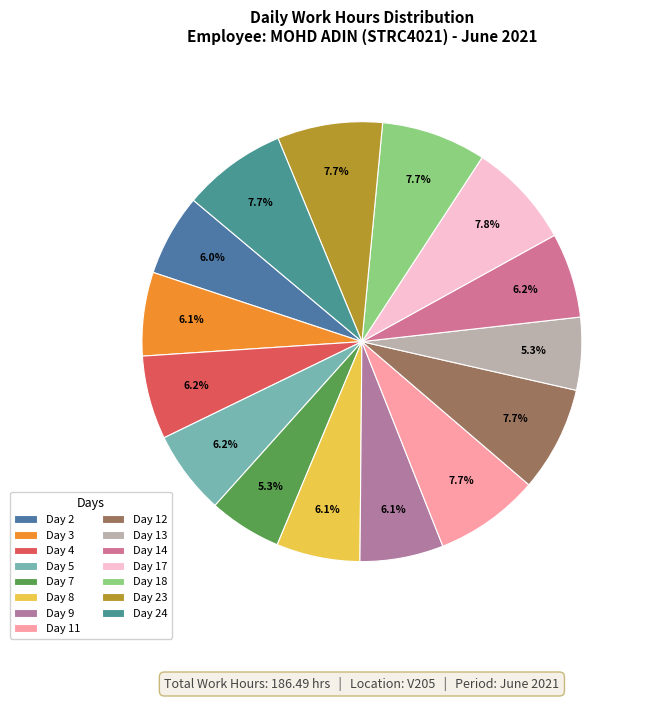

What is the largest slice in the pie chart?

Day 17